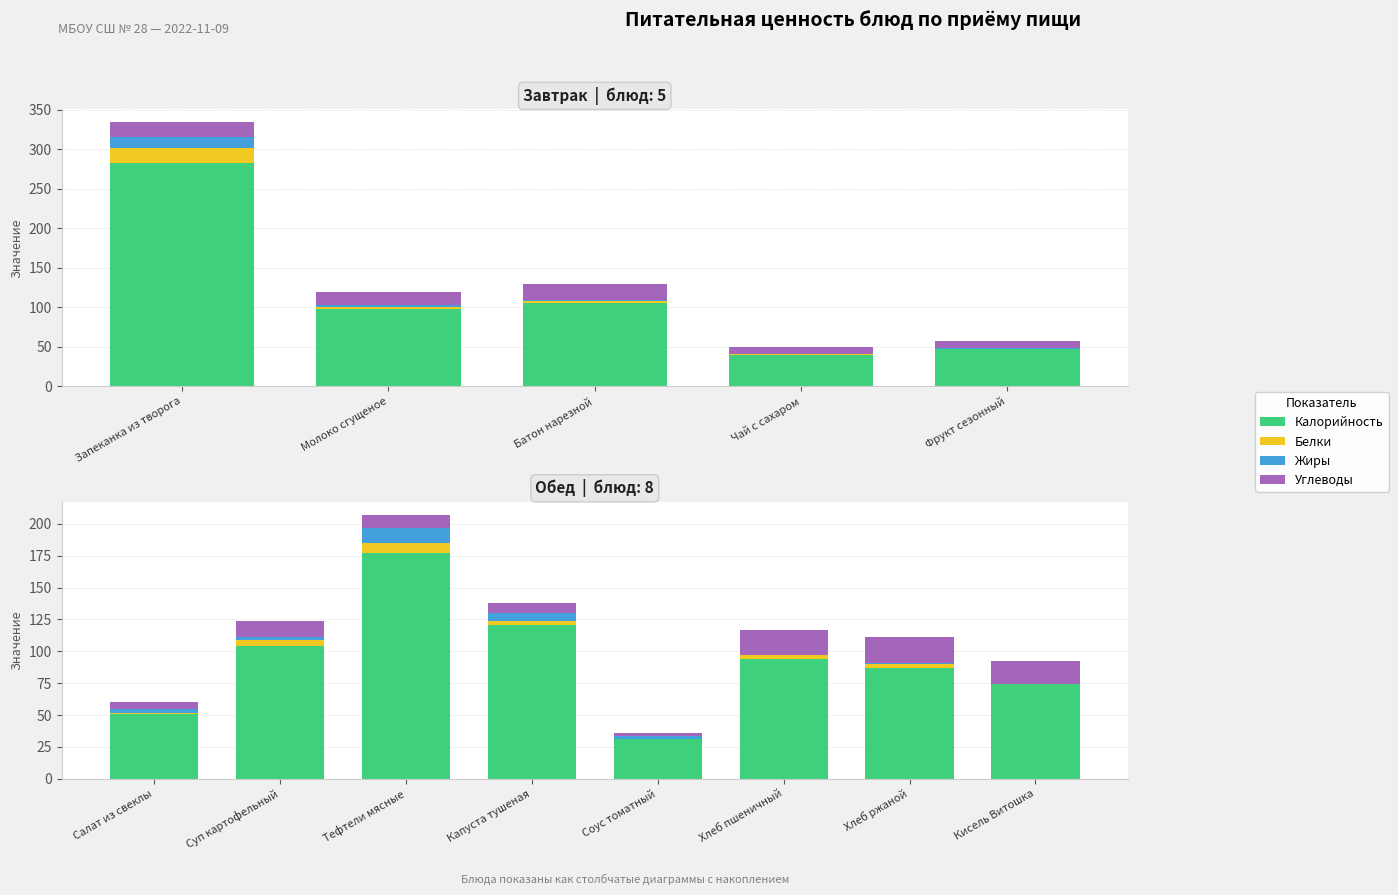

What is the total value across all series at Суп картофельный?

123.6